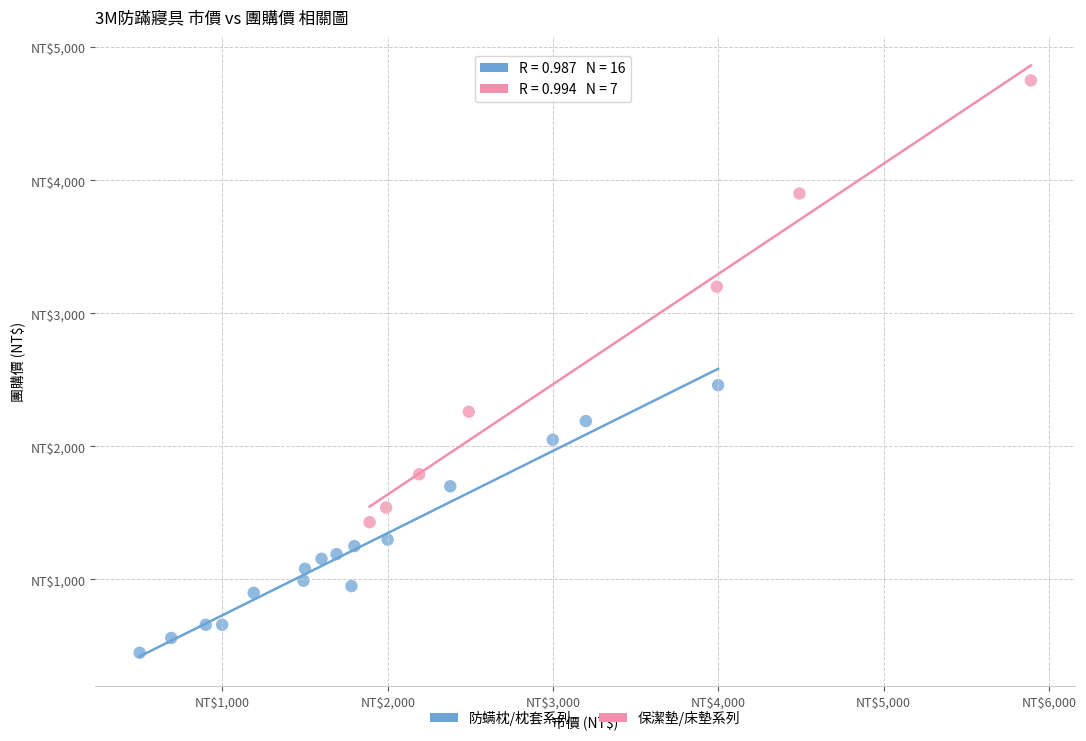

What are all the series names shown in the legend?

防螨枕/枕套系列, 保潔墊/床墊系列